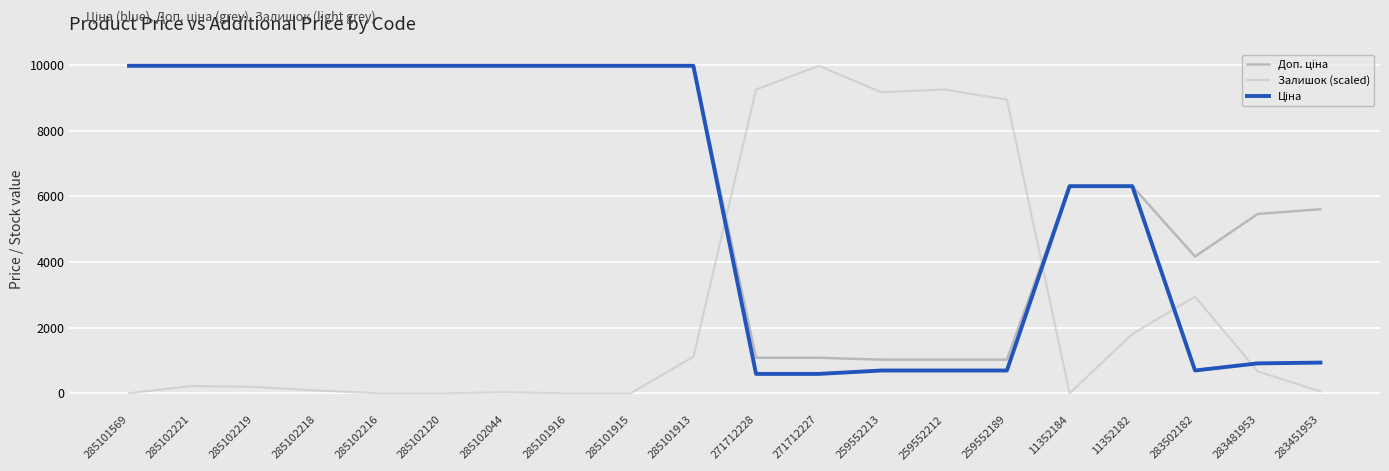

What is the maximum value for Залишок (scaled)?

9975.0